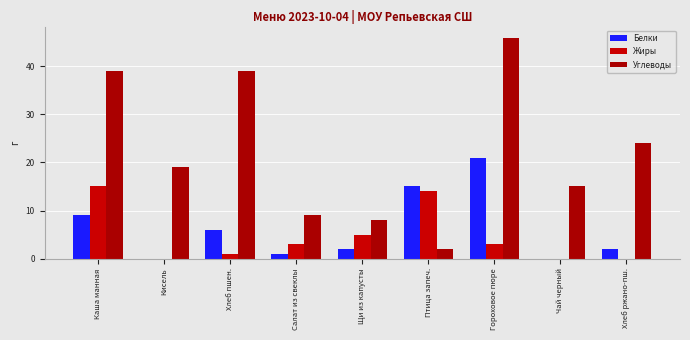

Does the chart contain stacked bars?

No